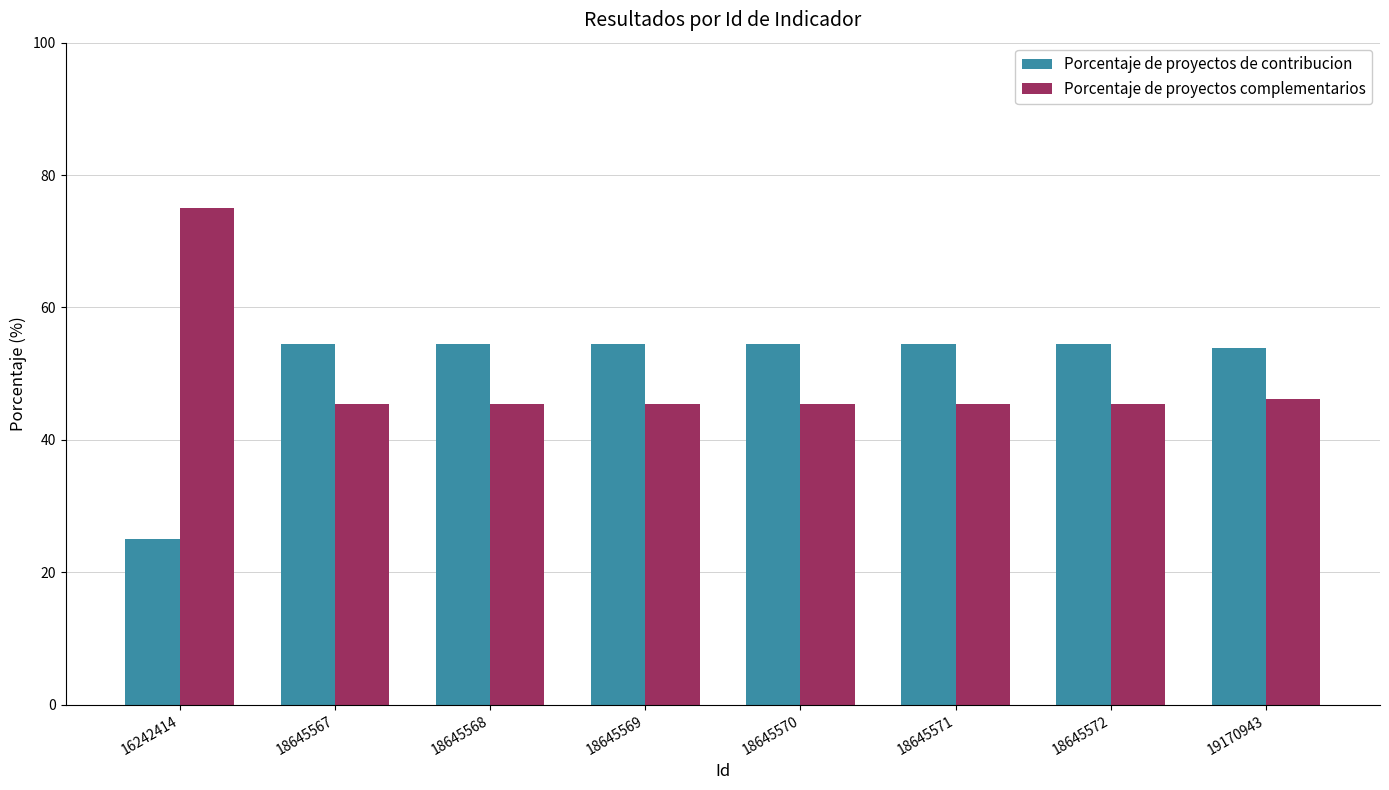

What are all the series names shown in the legend?

Porcentaje de proyectos de contribucion, Porcentaje de proyectos complementarios